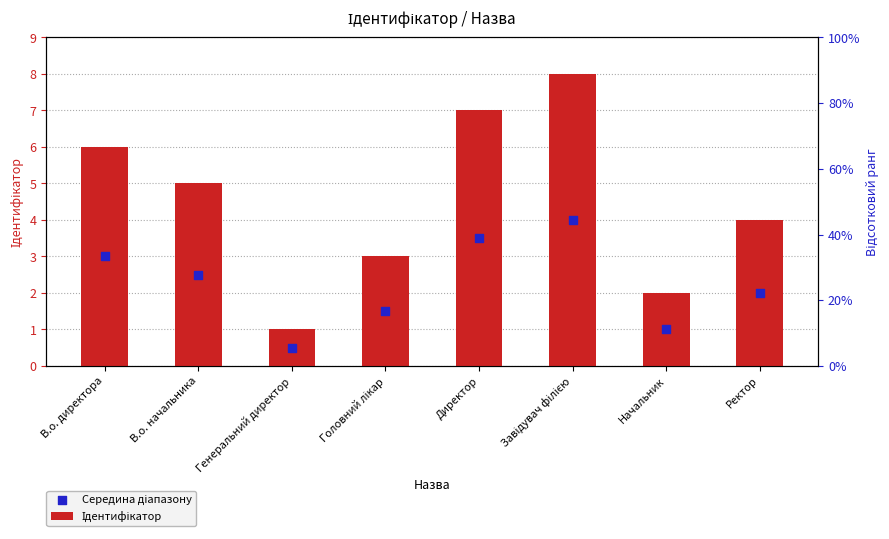

Is the value of Ідентифікатор at Директор greater than the value of Середина діапазону at Начальник?

Yes